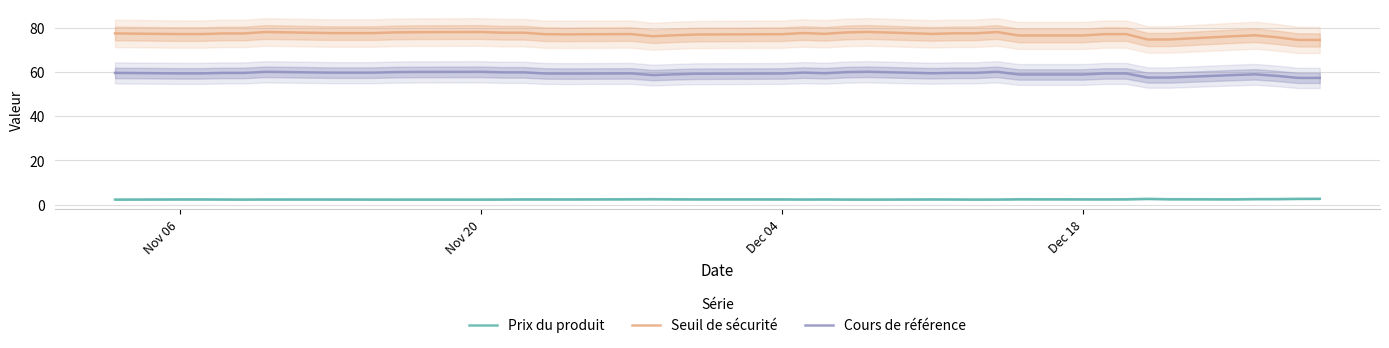

What is the maximum value for Seuil de sécurité?

78.0